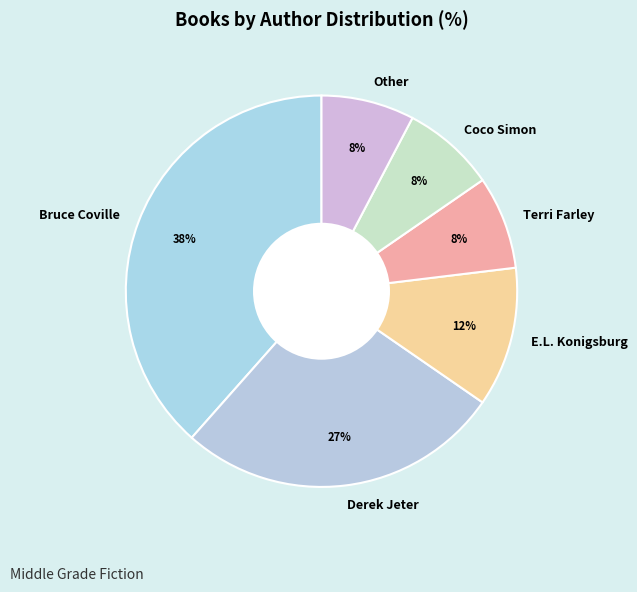

What is the ratio of the value at E.L. Konigsburg to the value at Derek Jeter?

0.4